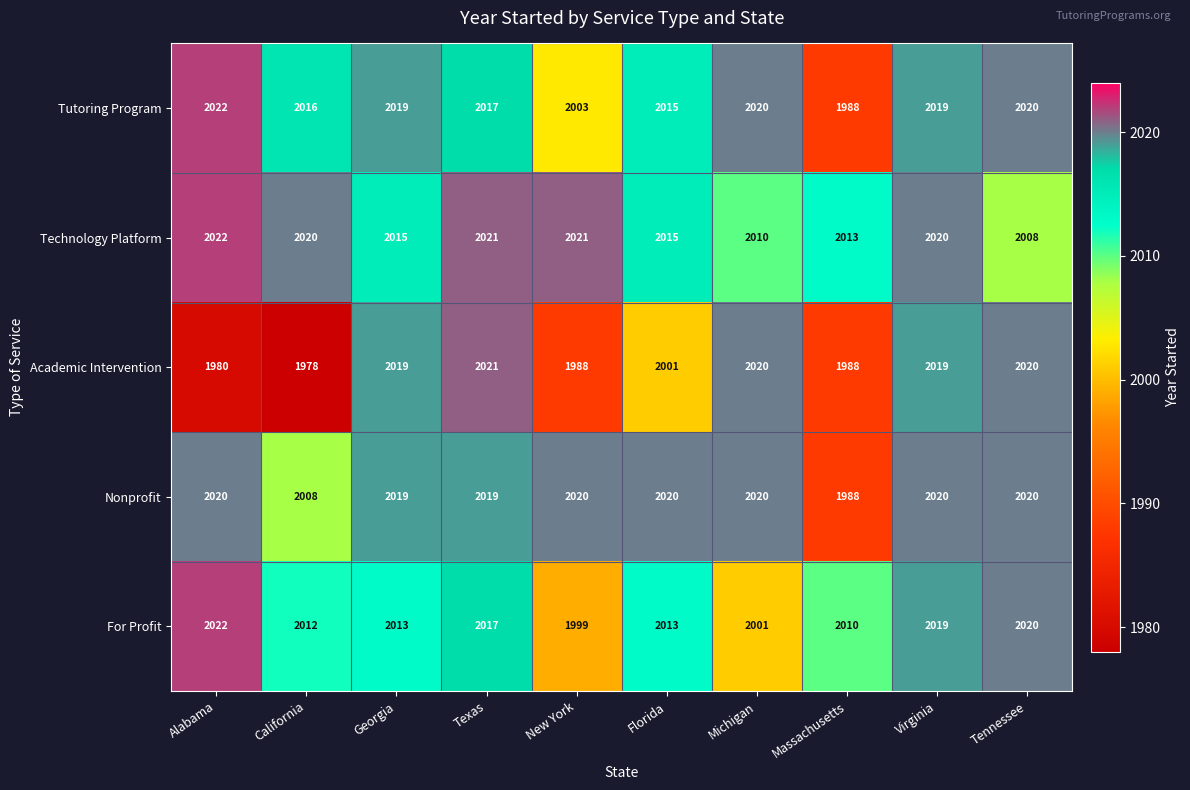

What is the difference between the maximum and minimum values in the For Profit series?

23